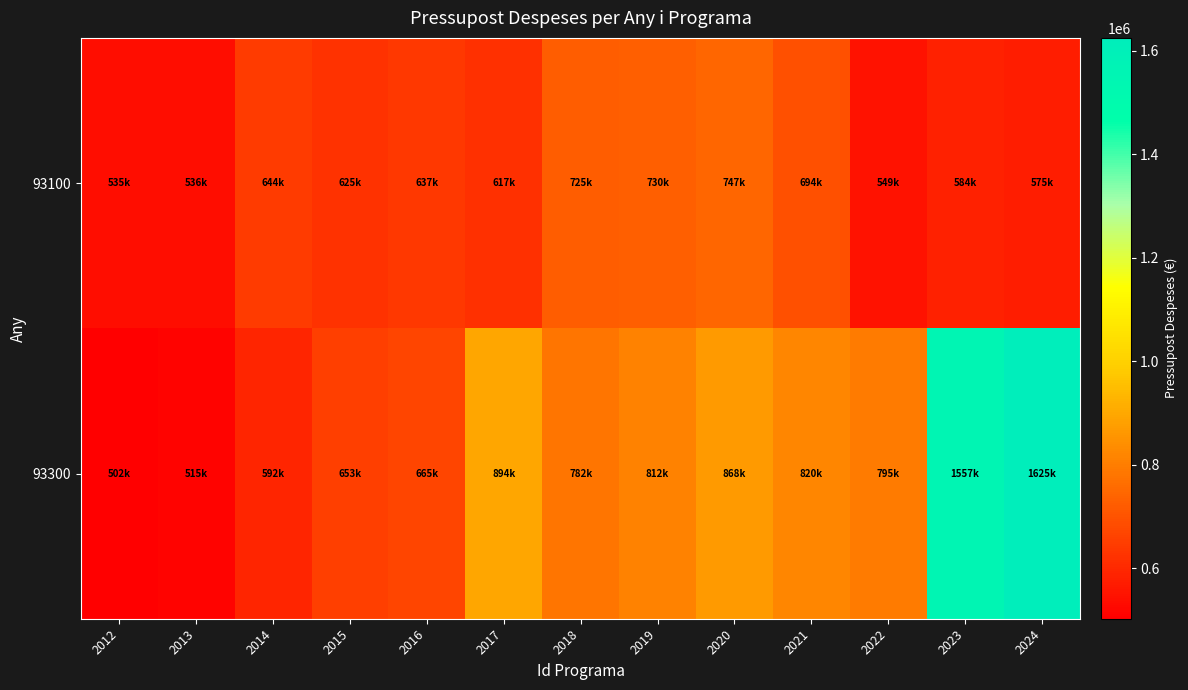

Reading right to left, extract all data points from this chart.

93100: 2024=574801.1	2023=584055.6	2022=549087.8	2021=694048.4	2020=747328.0	2019=729919.8	2018=724699.0	2017=617490.5	2016=637485.5	2015=624862.0	2014=644376.1	2013=536316.7	2012=534961.2
93300: 2024=1624736.8	2023=1557230.6	2022=794712.4	2021=819797.3	2020=867916.5	2019=811911.7	2018=781584.7	2017=893774.5	2016=664906.2	2015=652870.0	2014=592474.2	2013=515228.4	2012=502242.2